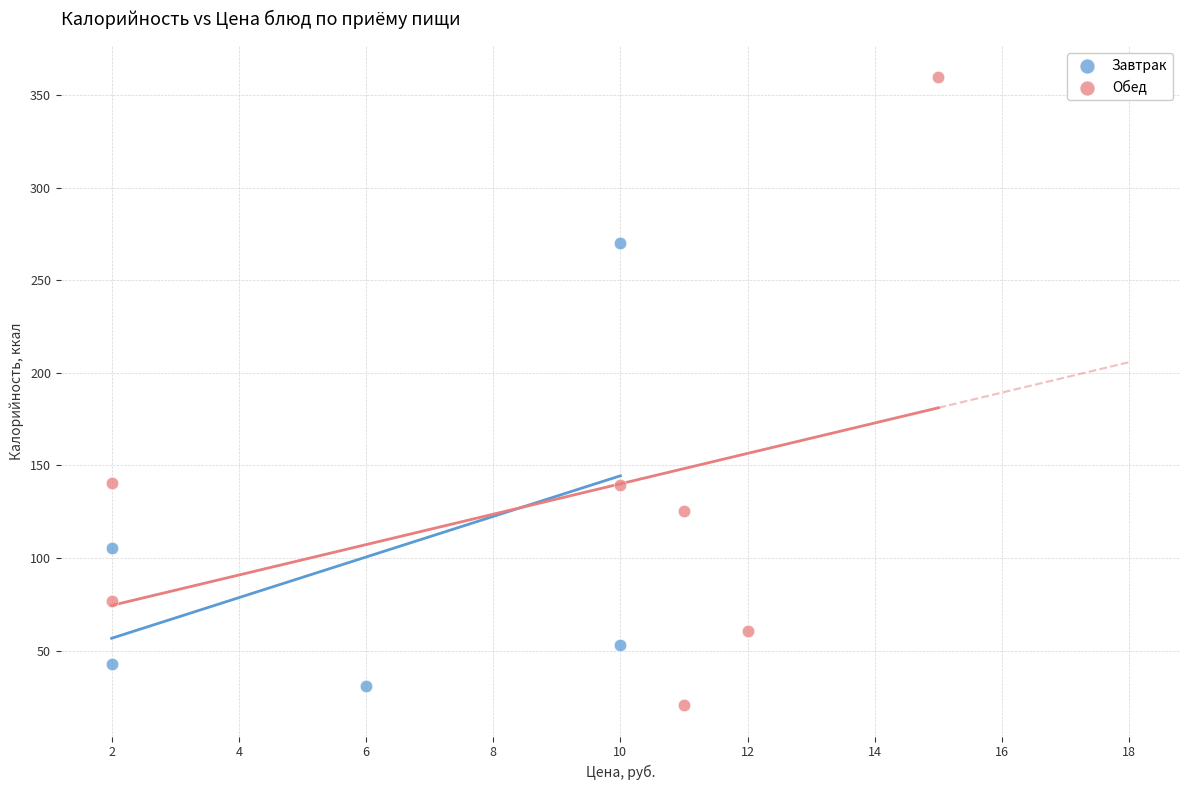

Which series has the largest Y range (max minus min)?

Обед